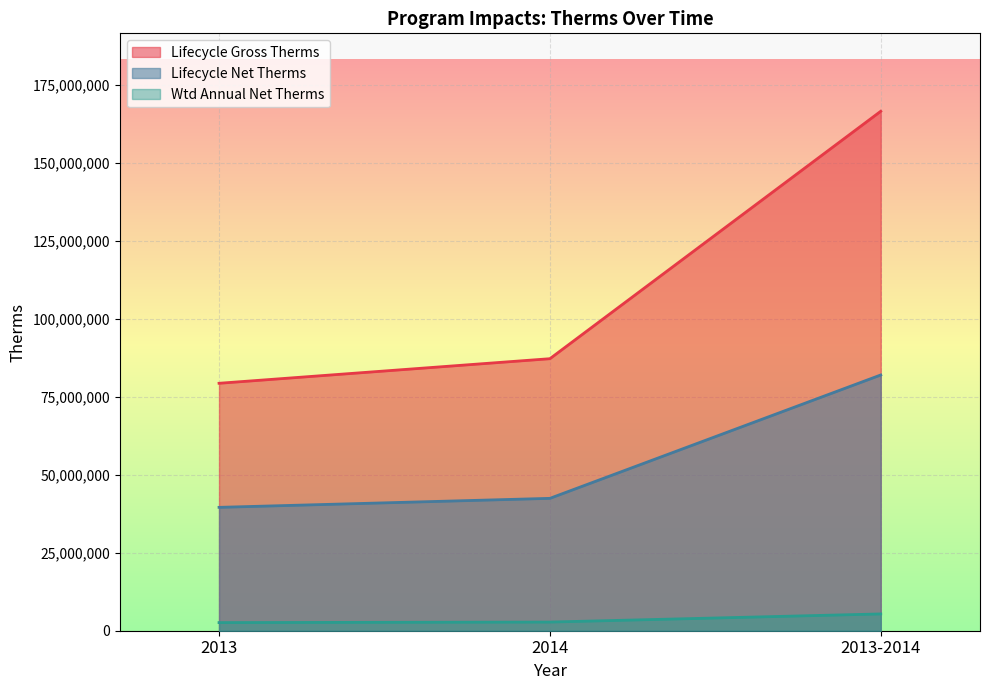

Is the value of Lifecycle Gross Therms at 2013 greater than the value of Lifecycle Net Therms at 2013-2014?

No